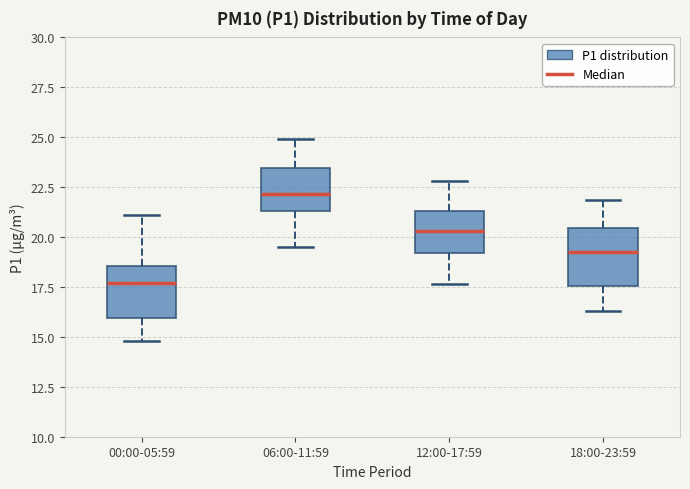

Where is the lower edge of the box for 12:00-17:59 on the y-axis? The values are not printed on the chart, so give them approximately, as read against the axis.

19.0